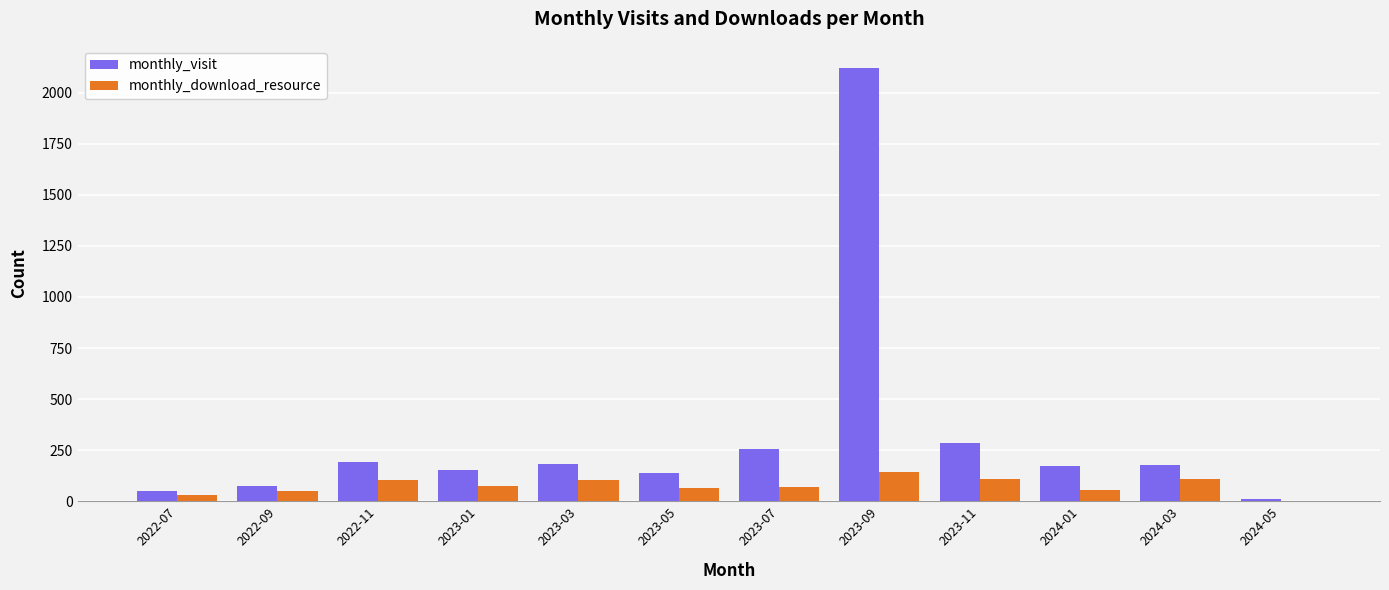

Count the number of categories in the chart.

12